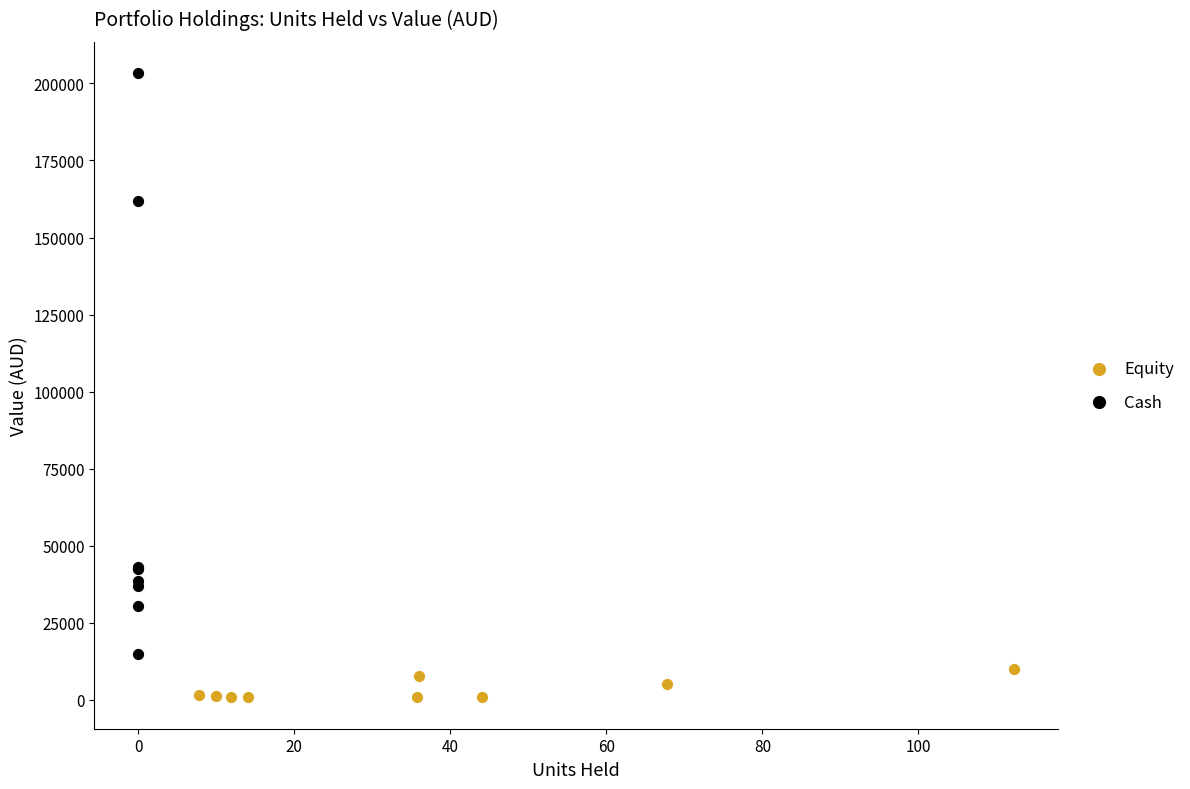

Which series reaches the minimum Y coordinate?

Equity